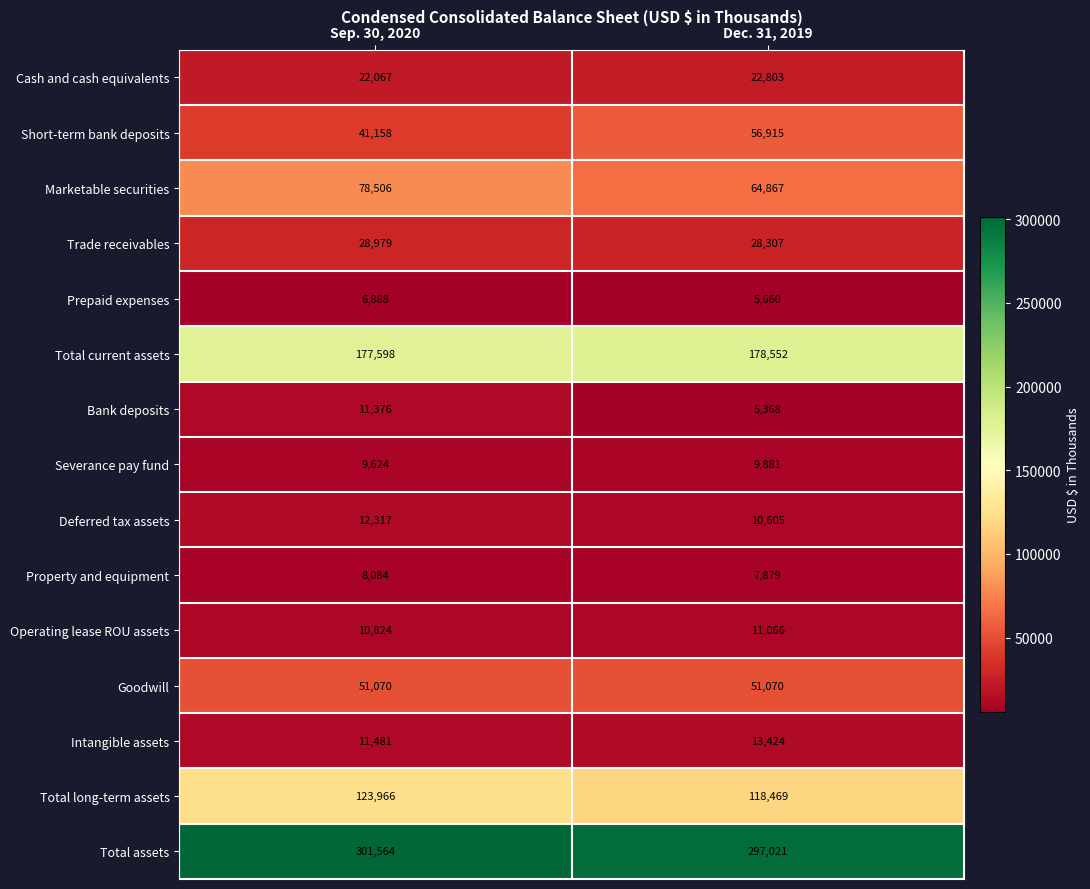

At which label is Marketable securities closest to 71686?

Dec. 31, 2019